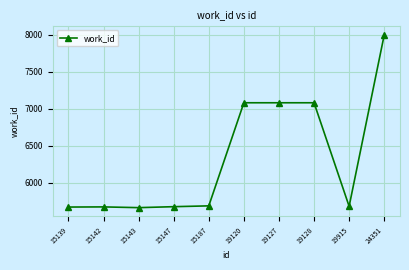

Approximately how many times larger is the value at 15143 compared to 15139?

1.0